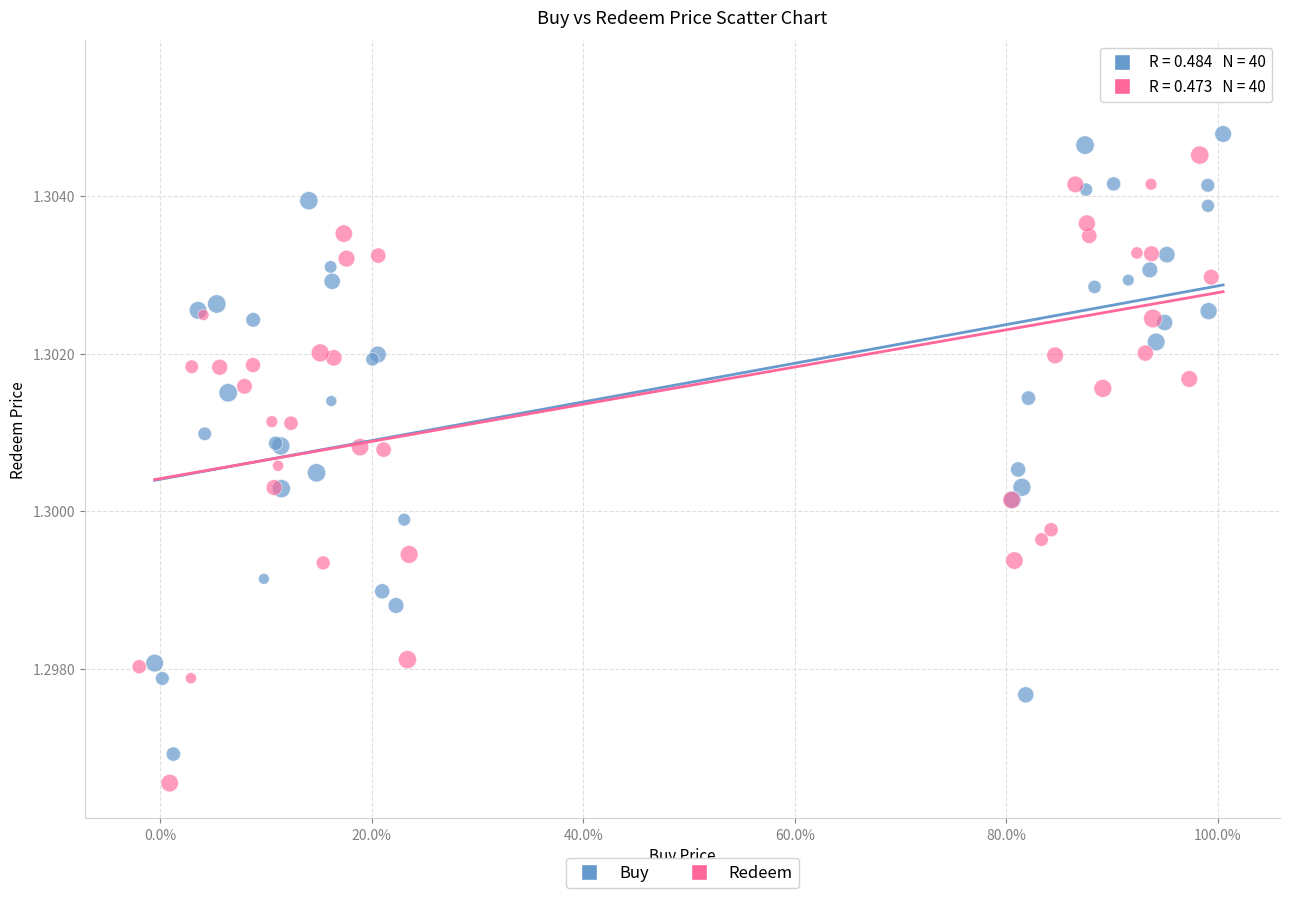

Which series reaches the maximum Y coordinate?

Redeem